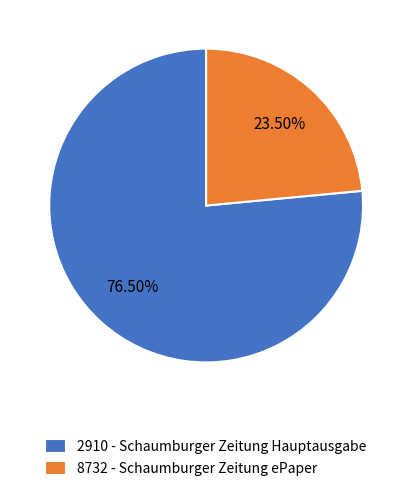

Rank the categories by value from highest to lowest.

2910 - Schaumburger Zeitung Hauptausgabe, 8732 - Schaumburger Zeitung ePaper